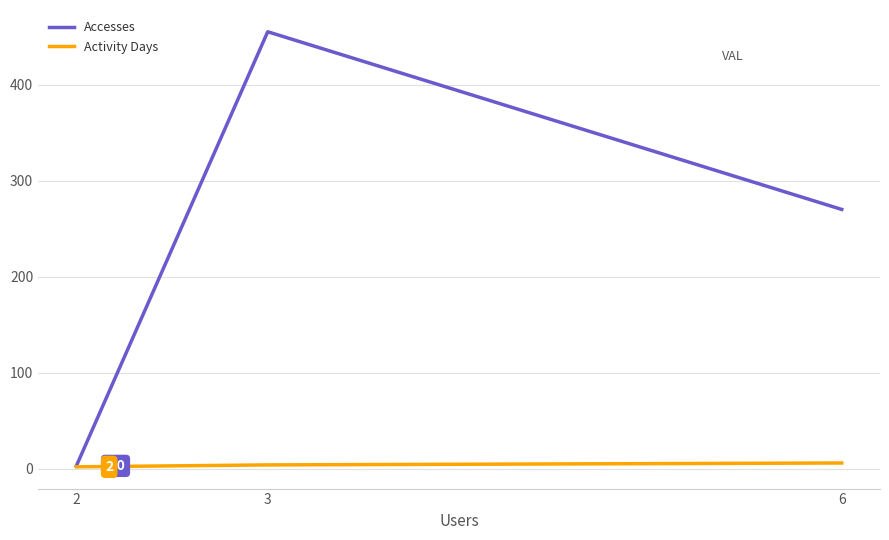

How many series are shown in this chart?

2